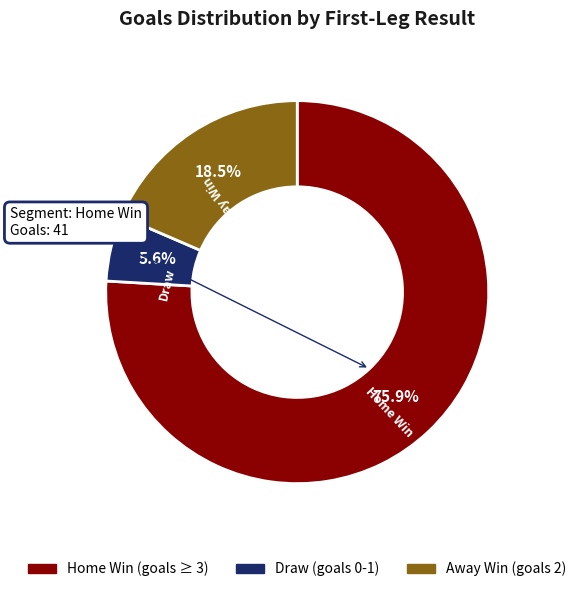

Rank the categories by value from highest to lowest.

Home Win (goals ≥ 3), Away Win (goals 2), Draw (goals 0-1)